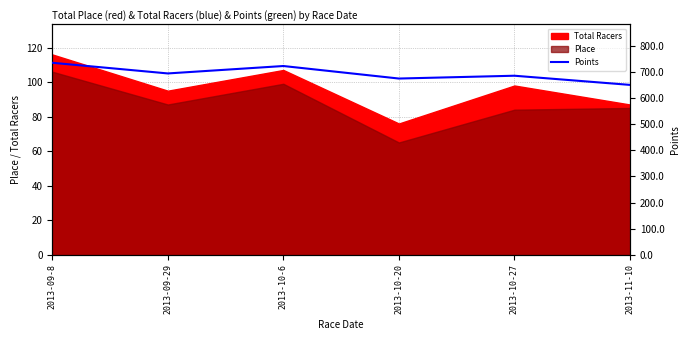

True or false: the data has more than 1 interior local peaks.

True